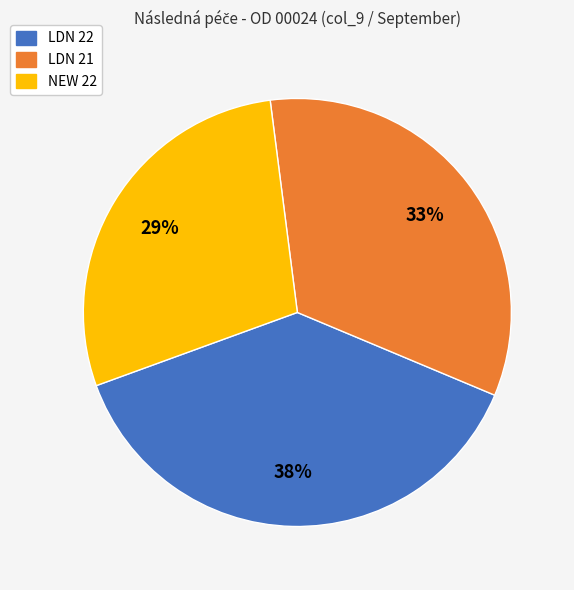

Rank the categories by value from highest to lowest.

LDN 22, LDN 21, NEW 22